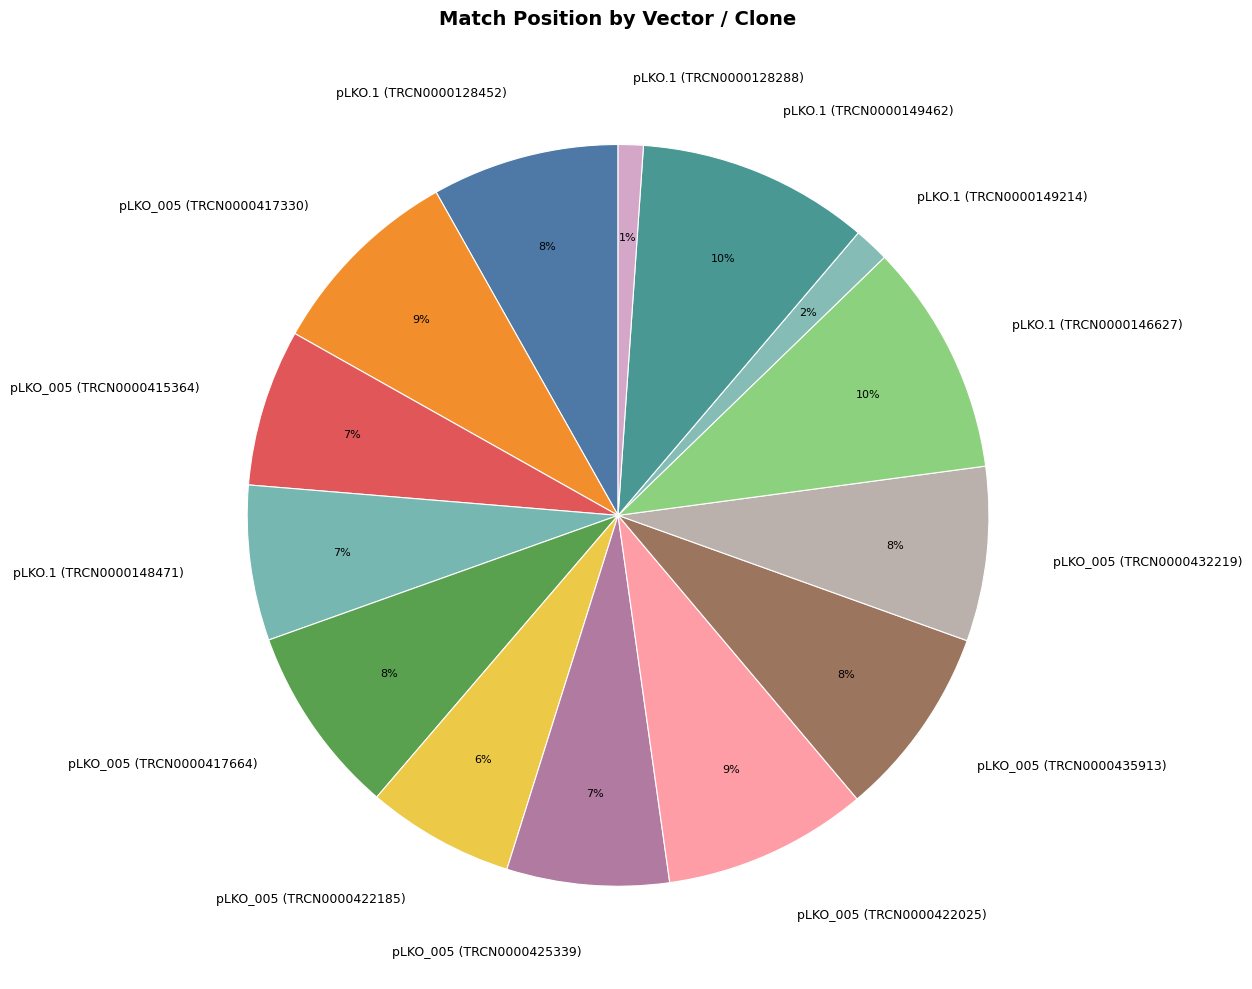

To the nearest percent, what is the combined percentage of pLKO_005 (TRCN0000422025) and pLKO.1 (TRCN0000148471)?

16%